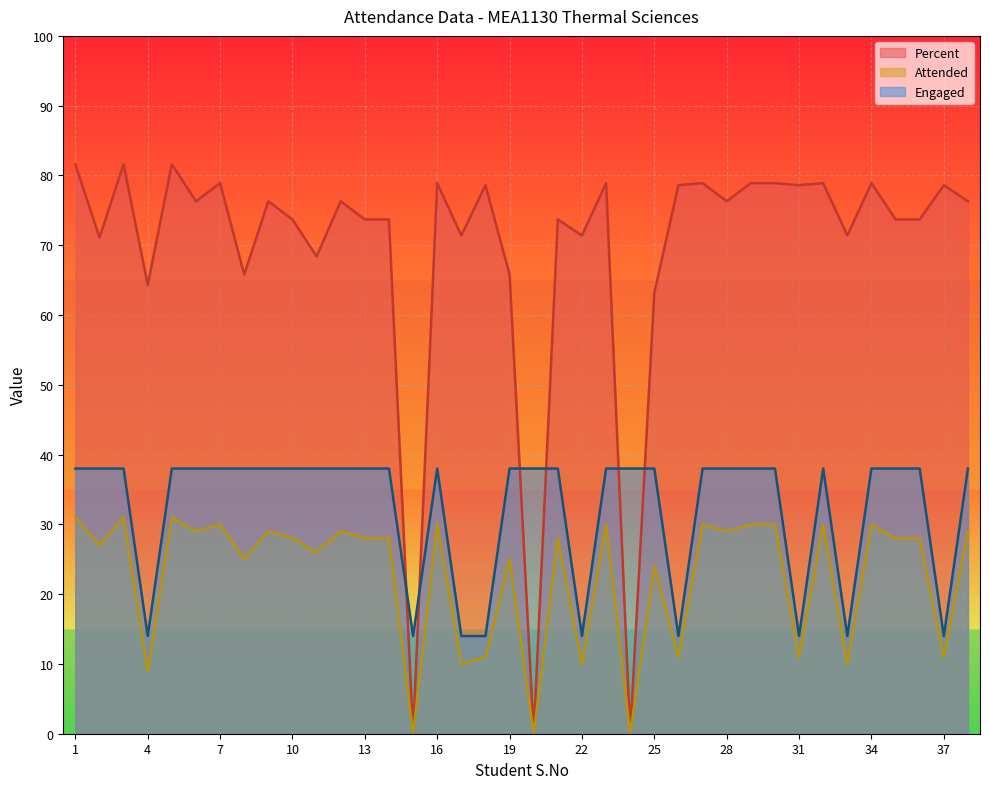

What are all the series names shown in the legend?

Percent, Attended, Engaged